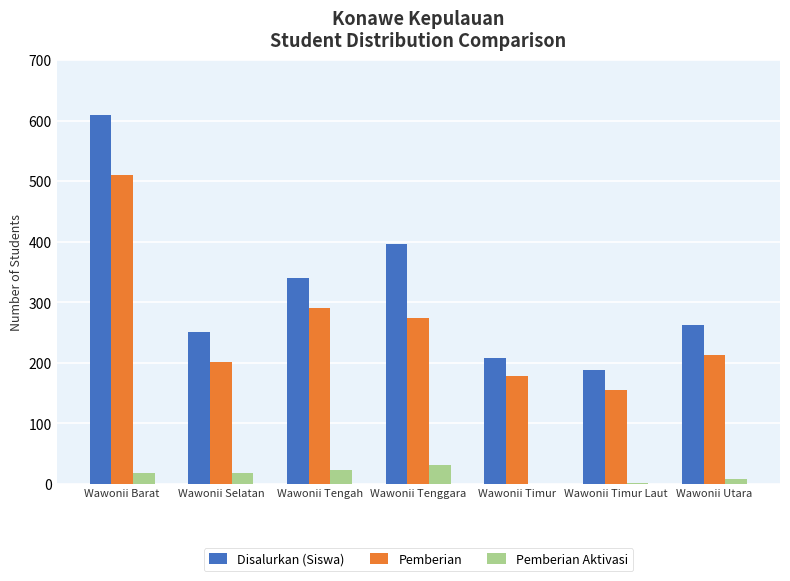

Which category has the highest value in the Disalurkan (Siswa) series?

Wawonii Barat